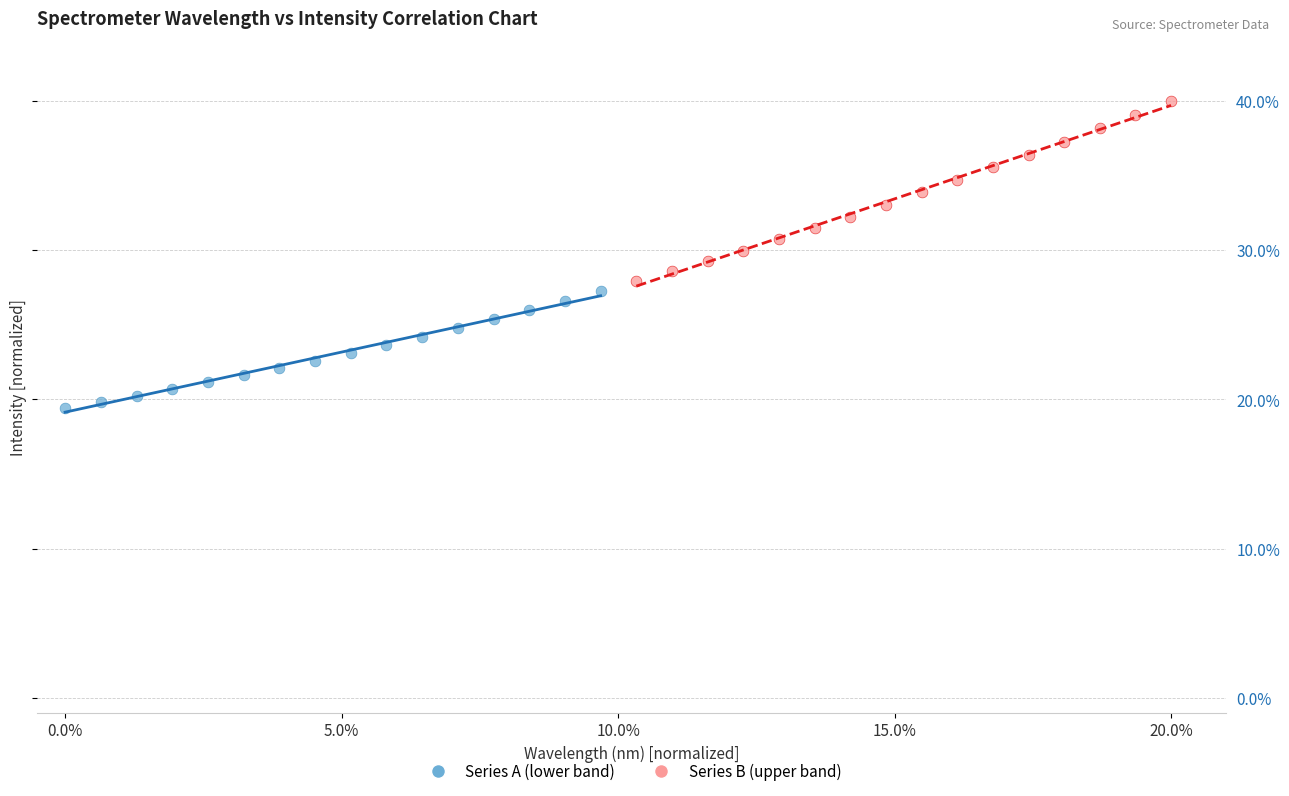

Which series reaches the minimum Y coordinate?

Series A (lower band)